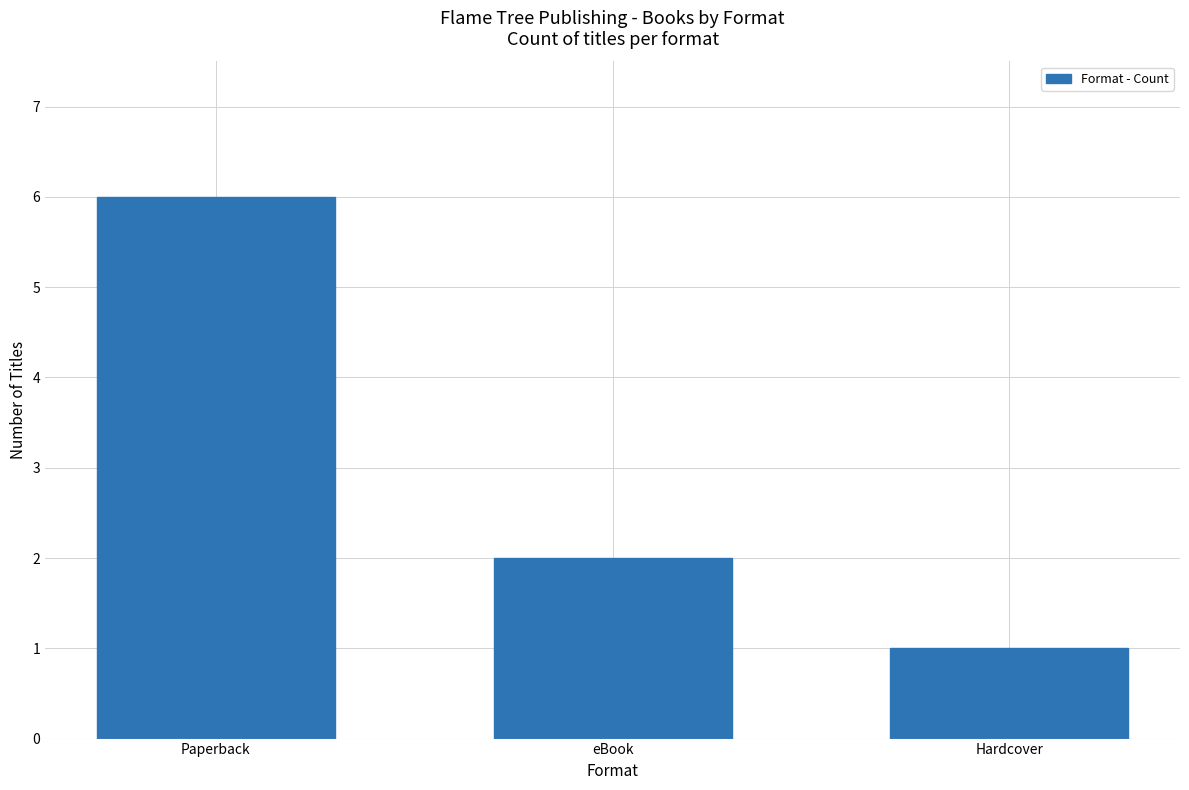

How many values are between 1 and 6?

3